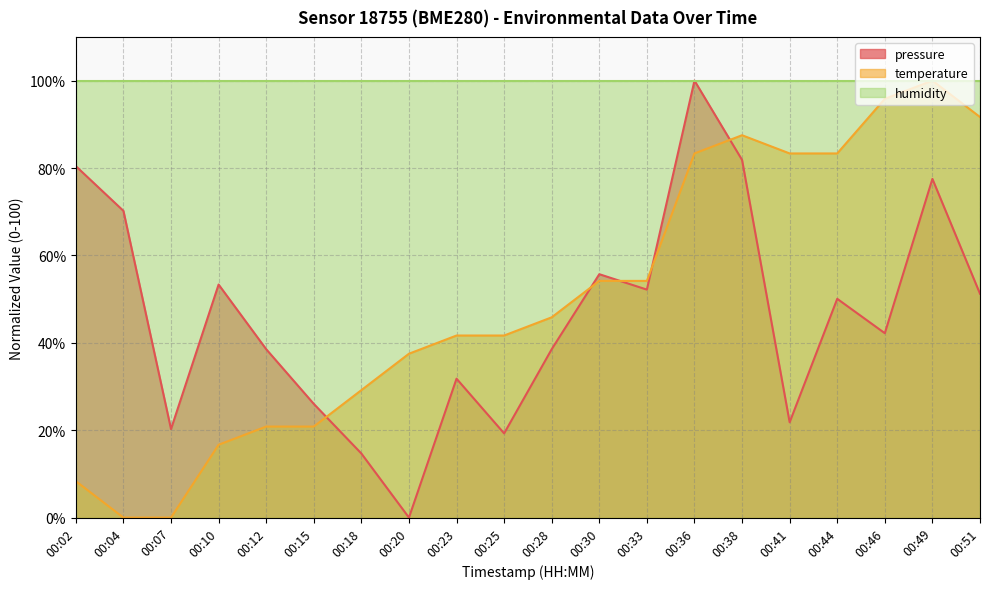

What value does the temperature series have at 00:28?

45.8